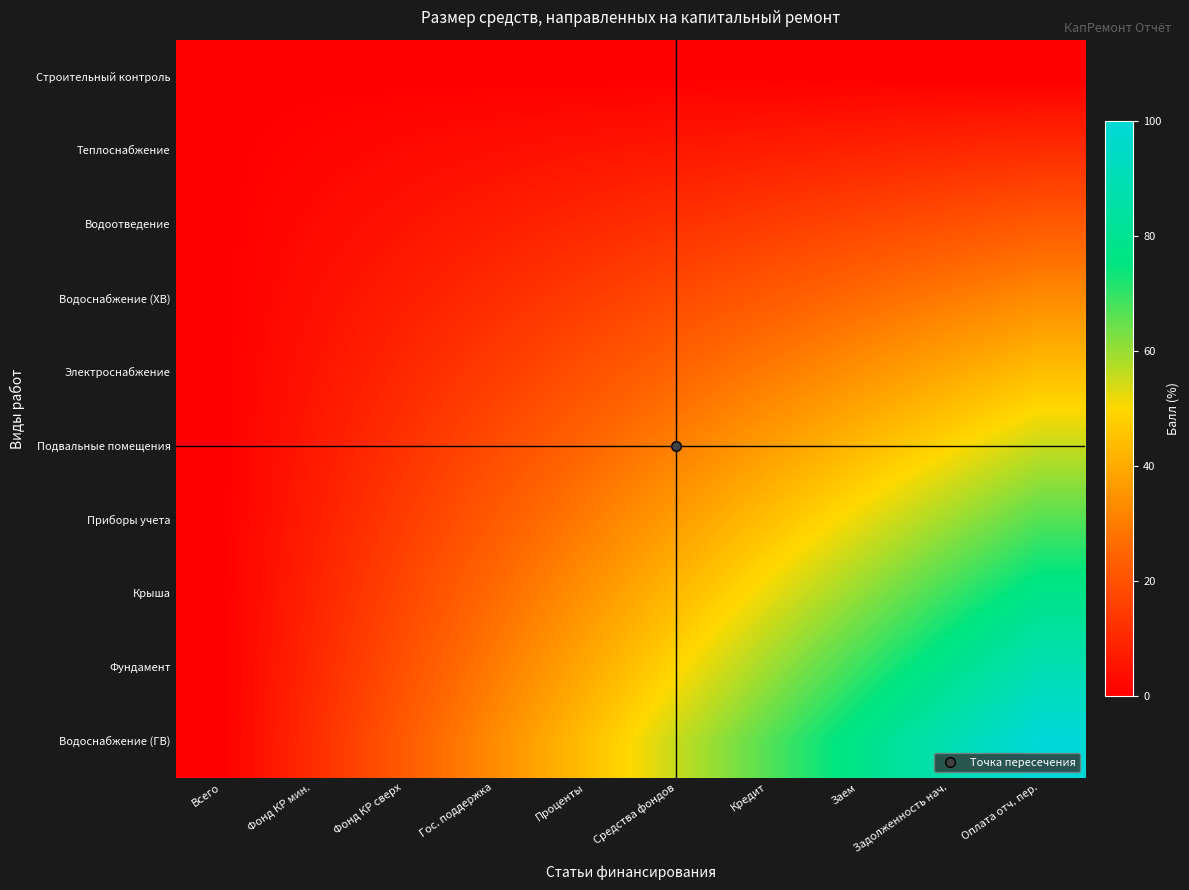

Reading left to right, list all the values displayed in this chart.

Строительный контроль: Всего=0.0	Фонд КР мин.=0.0	Фонд КР сверх=0.0	Гос. поддержка=0.0	Проценты=0.0	Средства фондов=0.0	Кредит=0.0	Заем=0.0	Задолженность нач.=0.0	Оплата отч. пер.=0.0
Теплоснабжение: Всего=0.0	Фонд КР мин.=1.2	Фонд КР сверх=2.5	Гос. поддержка=3.7	Проценты=4.9	Средства фондов=6.2	Кредит=7.4	Заем=8.6	Задолженность нач.=9.9	Оплата отч. пер.=11.1
Водоотведение: Всего=0.0	Фонд КР мин.=2.5	Фонд КР сверх=4.9	Гос. поддержка=7.4	Проценты=9.9	Средства фондов=12.3	Кредит=14.8	Заем=17.3	Задолженность нач.=19.8	Оплата отч. пер.=22.2
Водоснабжение (ХВ): Всего=0.0	Фонд КР мин.=3.7	Фонд КР сверх=7.4	Гос. поддержка=11.1	Проценты=14.8	Средства фондов=18.5	Кредит=22.2	Заем=25.9	Задолженность нач.=29.6	Оплата отч. пер.=33.3
Электроснабжение: Всего=0.0	Фонд КР мин.=4.9	Фонд КР сверх=9.9	Гос. поддержка=14.8	Проценты=19.8	Средства фондов=24.7	Кредит=29.6	Заем=34.6	Задолженность нач.=39.5	Оплата отч. пер.=44.4
Подвальные помещения: Всего=0.0	Фонд КР мин.=6.2	Фонд КР сверх=12.3	Гос. поддержка=18.5	Проценты=24.7	Средства фондов=30.9	Кредит=37.0	Заем=43.2	Задолженность нач.=49.4	Оплата отч. пер.=55.6
Приборы учета: Всего=0.0	Фонд КР мин.=7.4	Фонд КР сверх=14.8	Гос. поддержка=22.2	Проценты=29.6	Средства фондов=37.0	Кредит=44.4	Заем=51.9	Задолженность нач.=59.3	Оплата отч. пер.=66.7
Крыша: Всего=0.0	Фонд КР мин.=8.6	Фонд КР сверх=17.3	Гос. поддержка=25.9	Проценты=34.6	Средства фондов=43.2	Кредит=51.9	Заем=60.5	Задолженность нач.=69.1	Оплата отч. пер.=77.8
Фундамент: Всего=0.0	Фонд КР мин.=9.9	Фонд КР сверх=19.8	Гос. поддержка=29.6	Проценты=39.5	Средства фондов=49.4	Кредит=59.3	Заем=69.1	Задолженность нач.=79.0	Оплата отч. пер.=88.9
Водоснабжение (ГВ): Всего=0.0	Фонд КР мин.=11.1	Фонд КР сверх=22.2	Гос. поддержка=33.3	Проценты=44.4	Средства фондов=55.6	Кредит=66.7	Заем=77.8	Задолженность нач.=88.9	Оплата отч. пер.=100.0